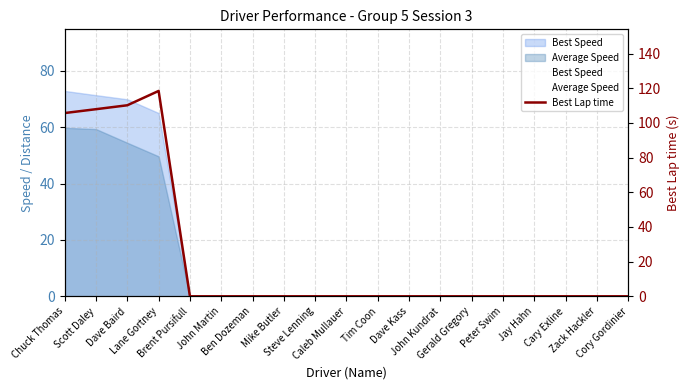

Reading left to right, what are all the values shown in this chart?

105.7	108.0	110.2	118.5	0.0	0.0	0.0	0.0	0.0	0.0	0.0	0.0	0.0	0.0	0.0	0.0	0.0	0.0	0.0